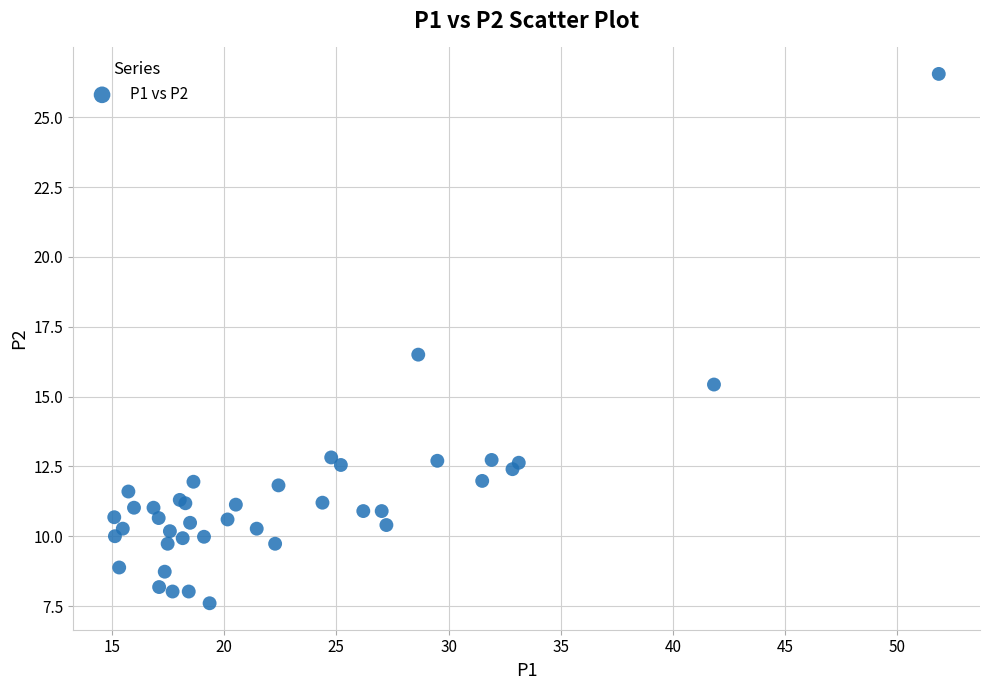

What Y value in the scatter plot is closest to 17?

16.5